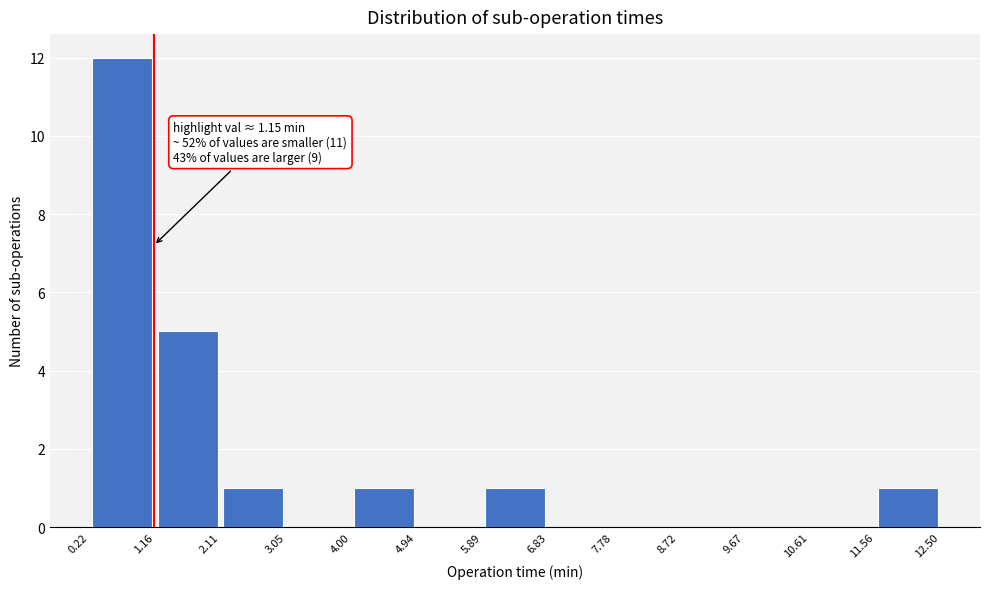

Which range on the x-axis has the tallest bar?

0.22 to 1.16